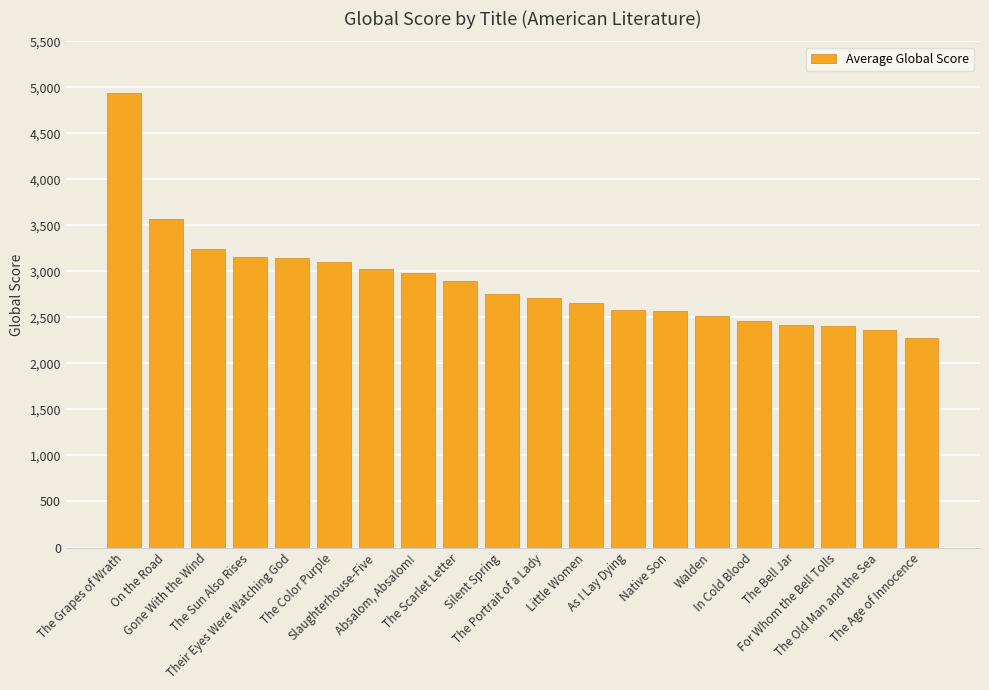

What is the difference between the maximum and second lowest values?

2581